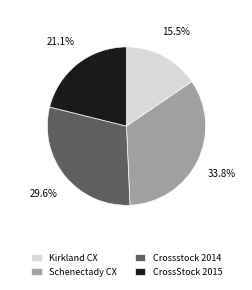

What is the ratio of the value at Schenectady CX to the value at Crossstock 2014?

1.1